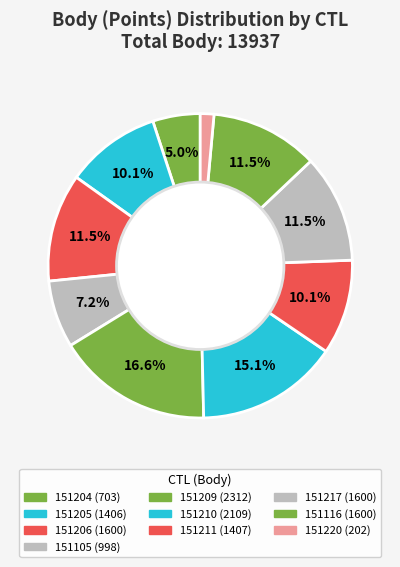

To the nearest percent, what is the combined percentage of 151105 and 151217?

19%